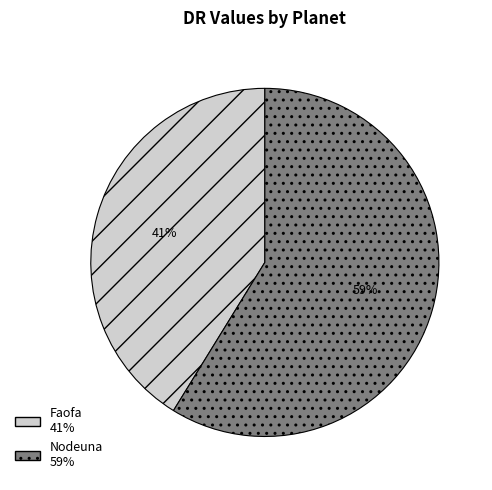

Is it true that Faofa is 28% of the pie?

False